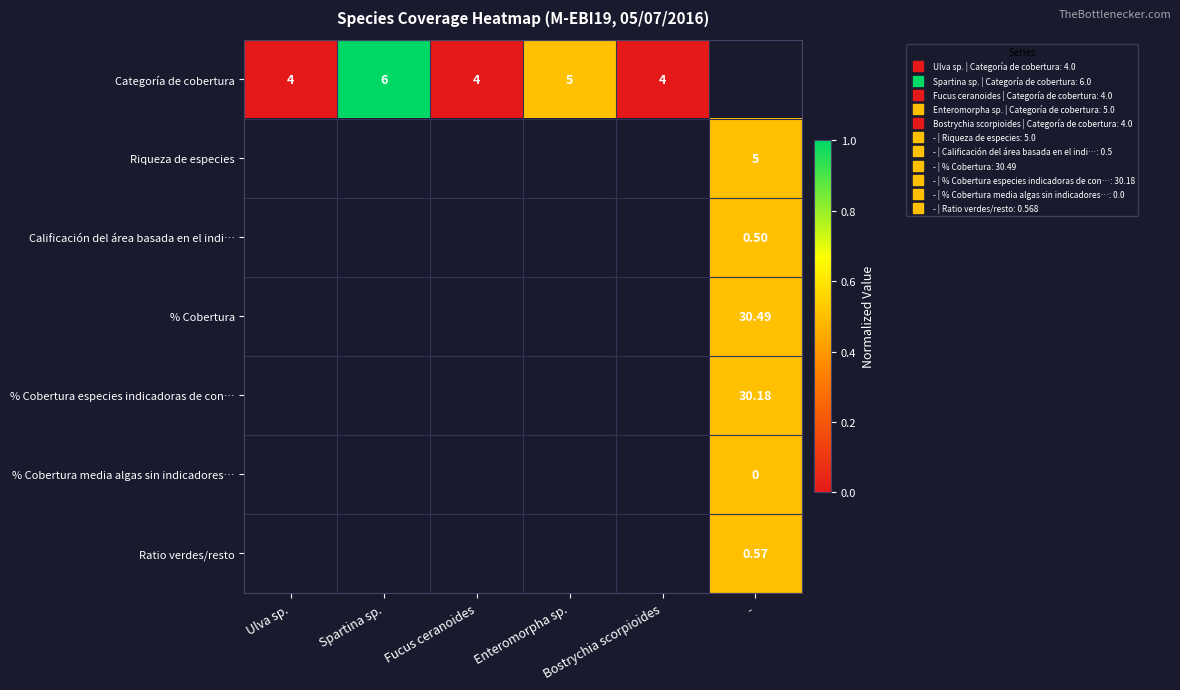

How many series are shown in this chart?

7